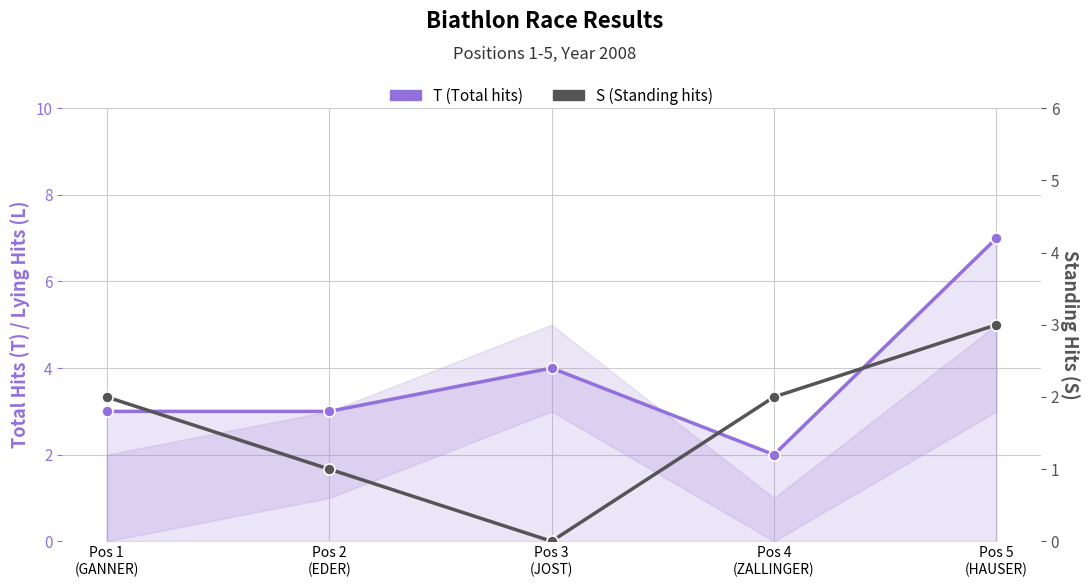

Which label corresponds to the largest value in the chart?

Pos 5
(HAUSER)